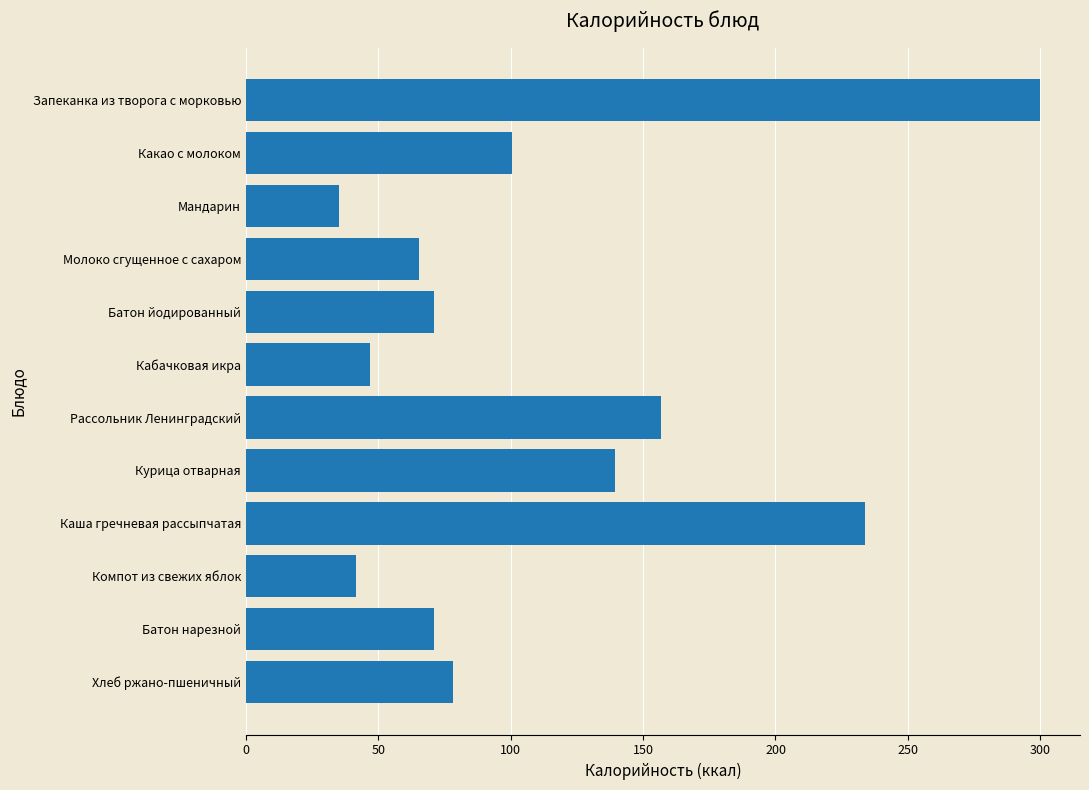

Which has a higher value, Компот из свежих яблок or Каша гречневая рассыпчатая?

Каша гречневая рассыпчатая